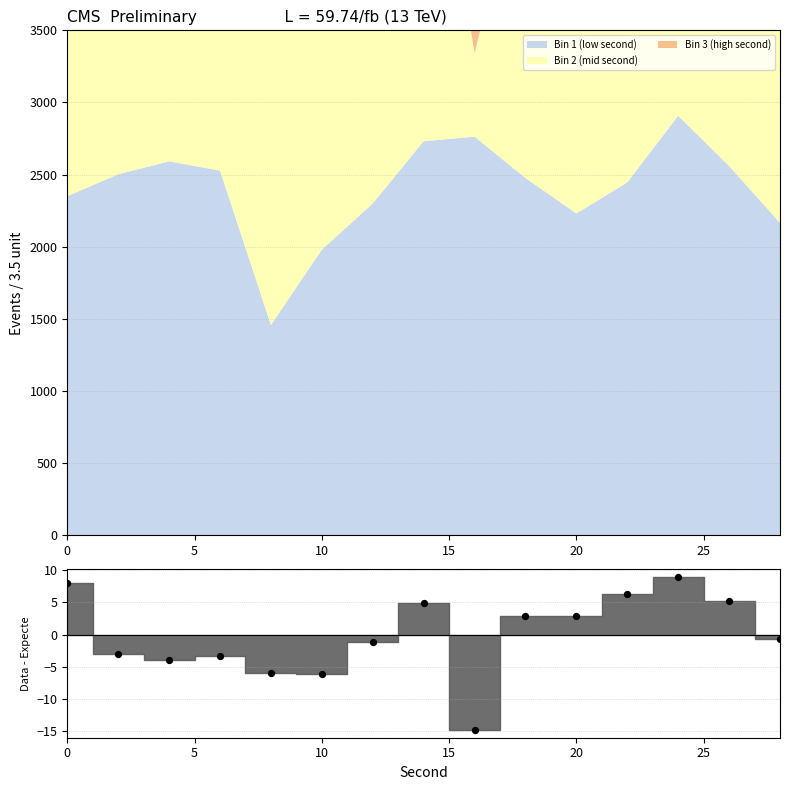

Which series has the widest spread of Y values?

intensity_bin2